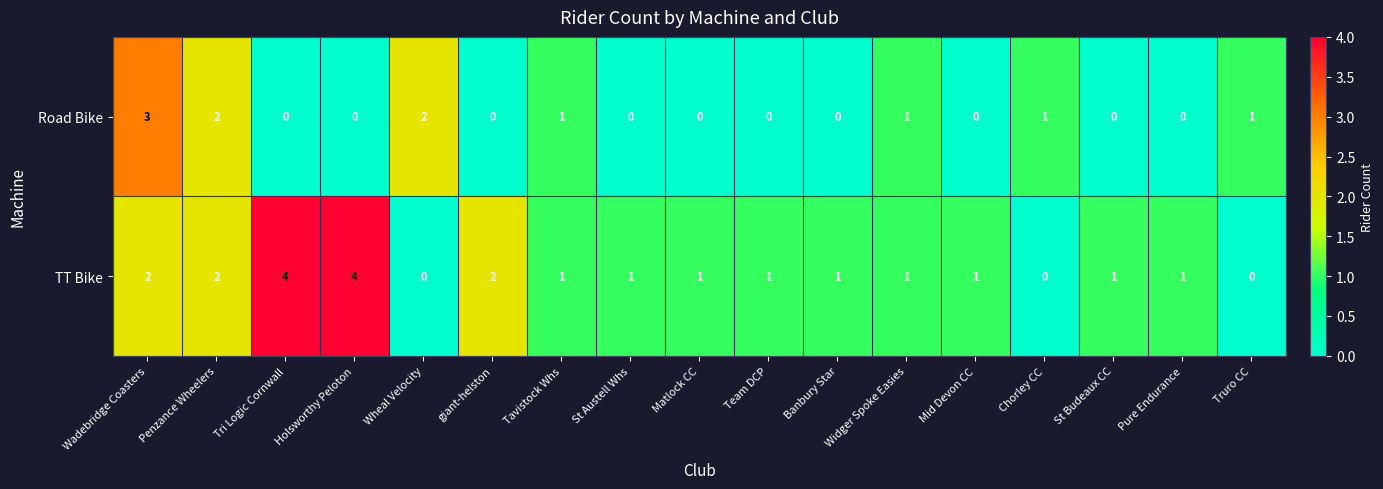

What is the difference between the maximum and second lowest values in the Road Bike series?

3